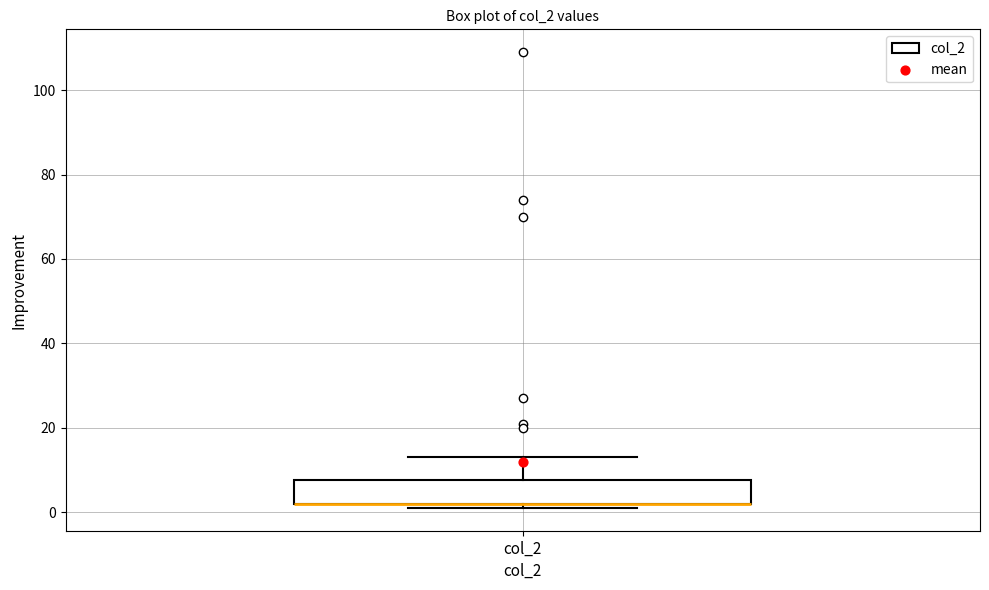

Where does the upper whisker of the box for col_2 end on the y-axis? The values are not printed on the chart, so give them approximately, as read against the axis.

14